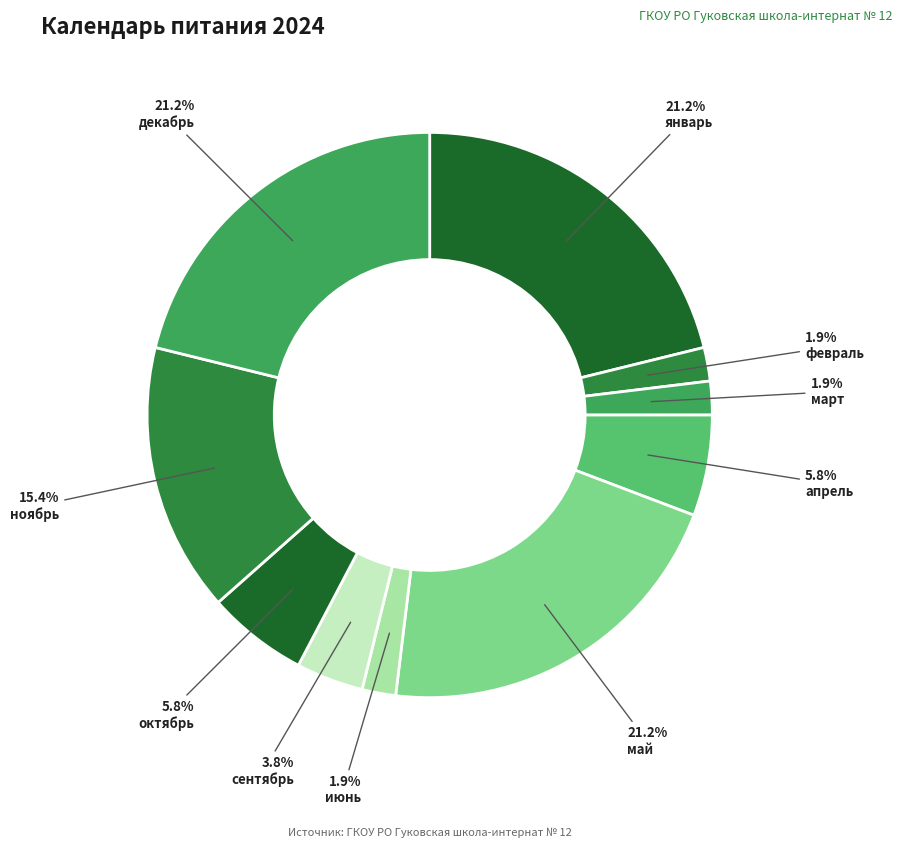

How many segments does this pie chart have?

10